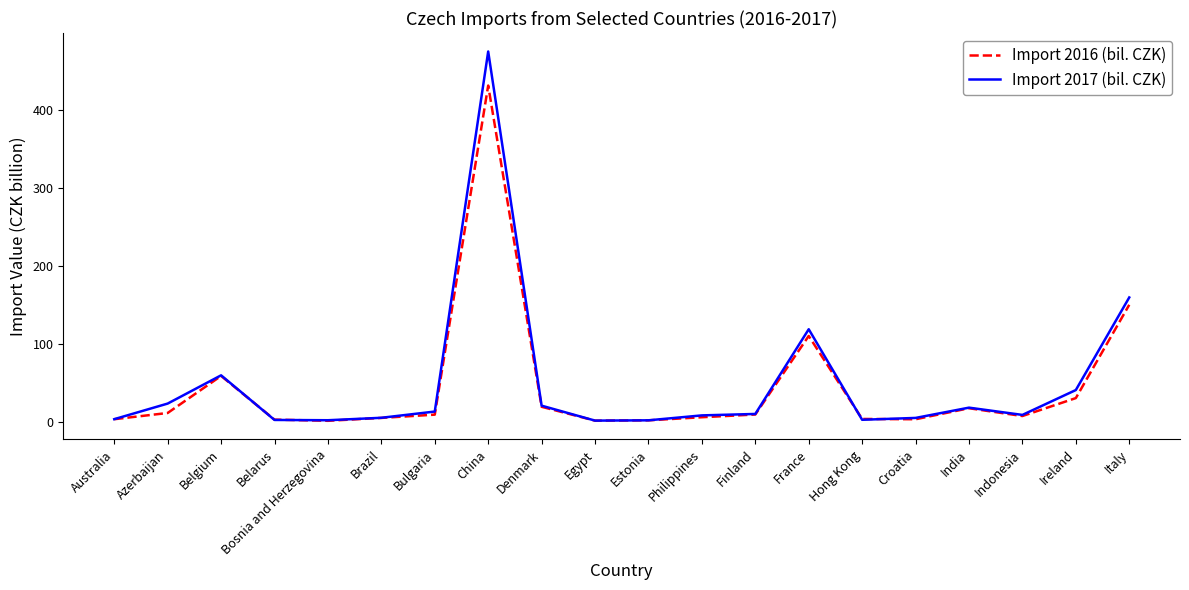

At which label does Import 2016 (bil. CZK) first exceed 9?

Azerbaijan